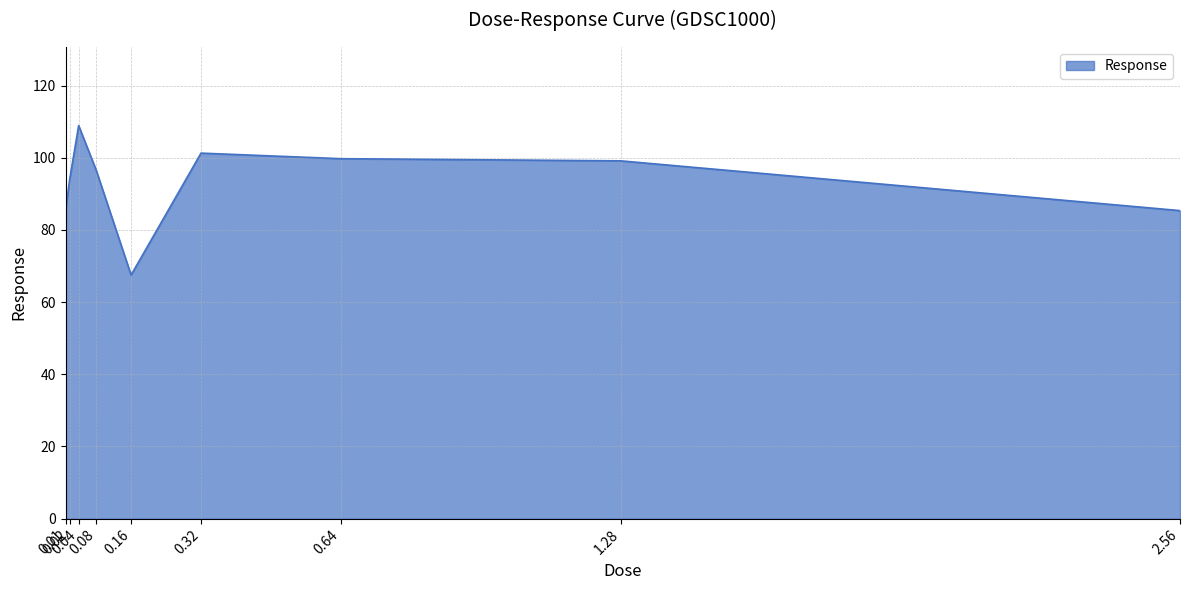

True or false: the data has more than 0 interior local peaks.

True